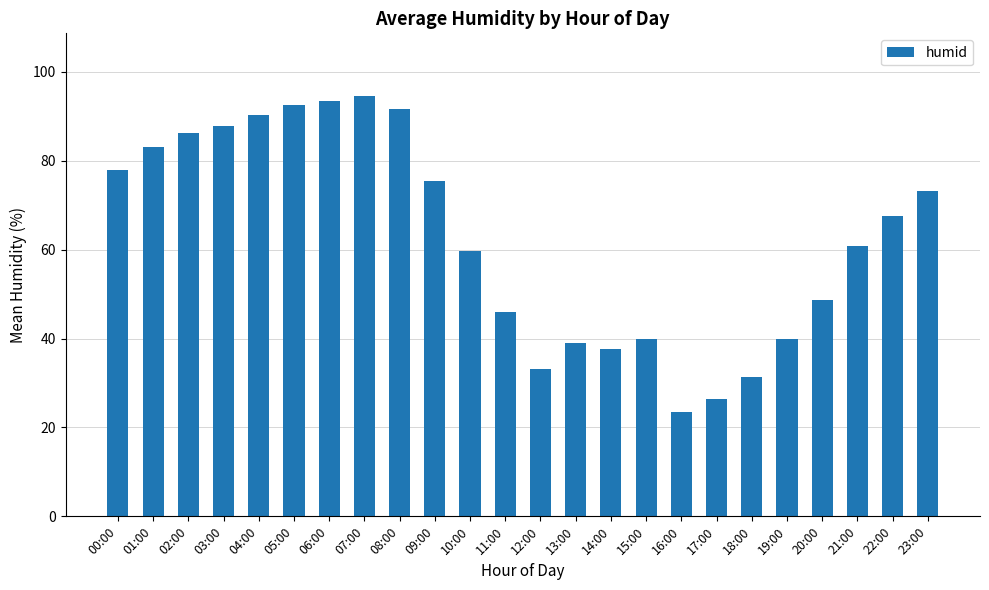

How many distinct data groups are displayed?

1